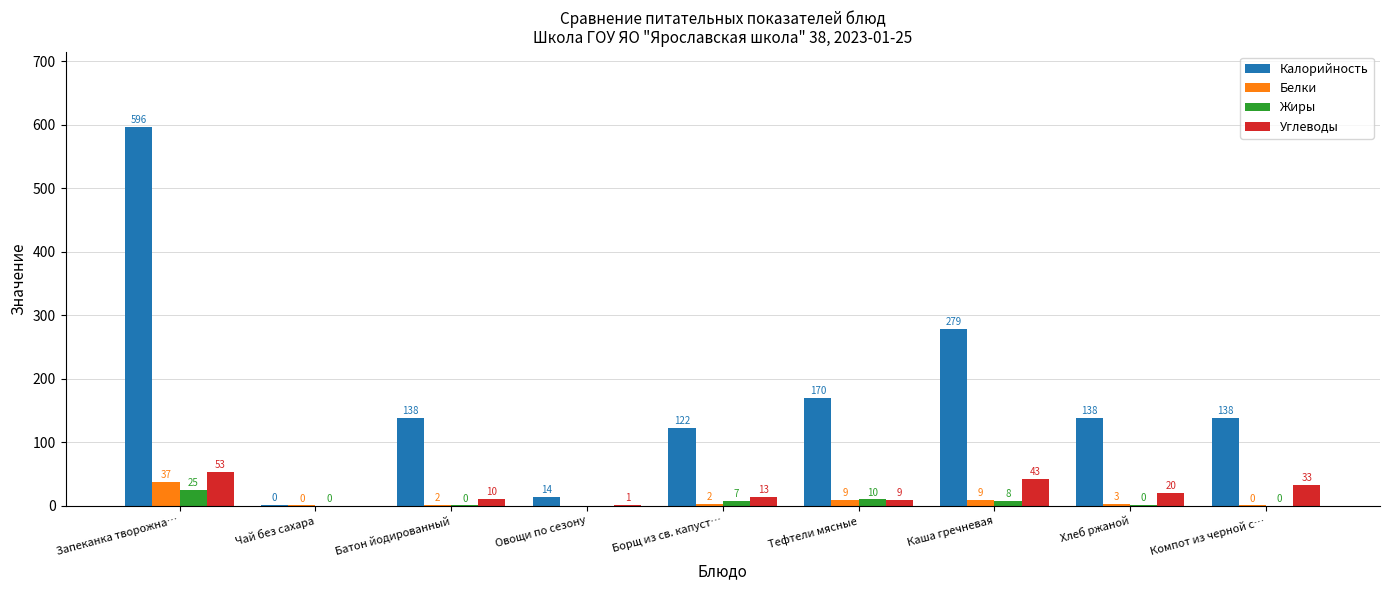

How many groups of bars are there?

9